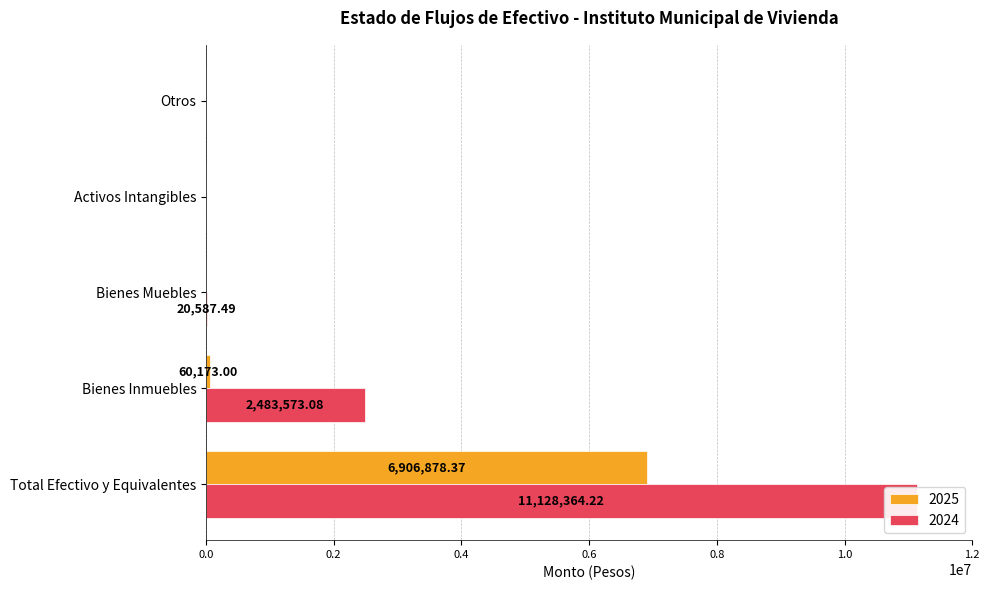

True or false: 2025 has a value of 0.0 at Bienes Muebles.

True